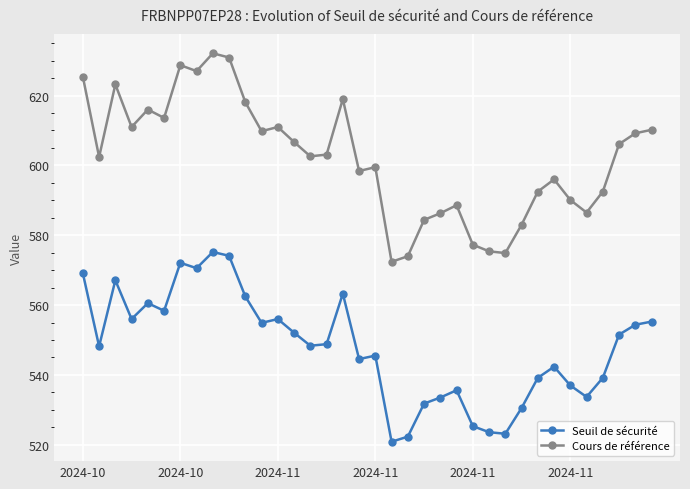

Which series has the widest spread of values?

Cours de référence